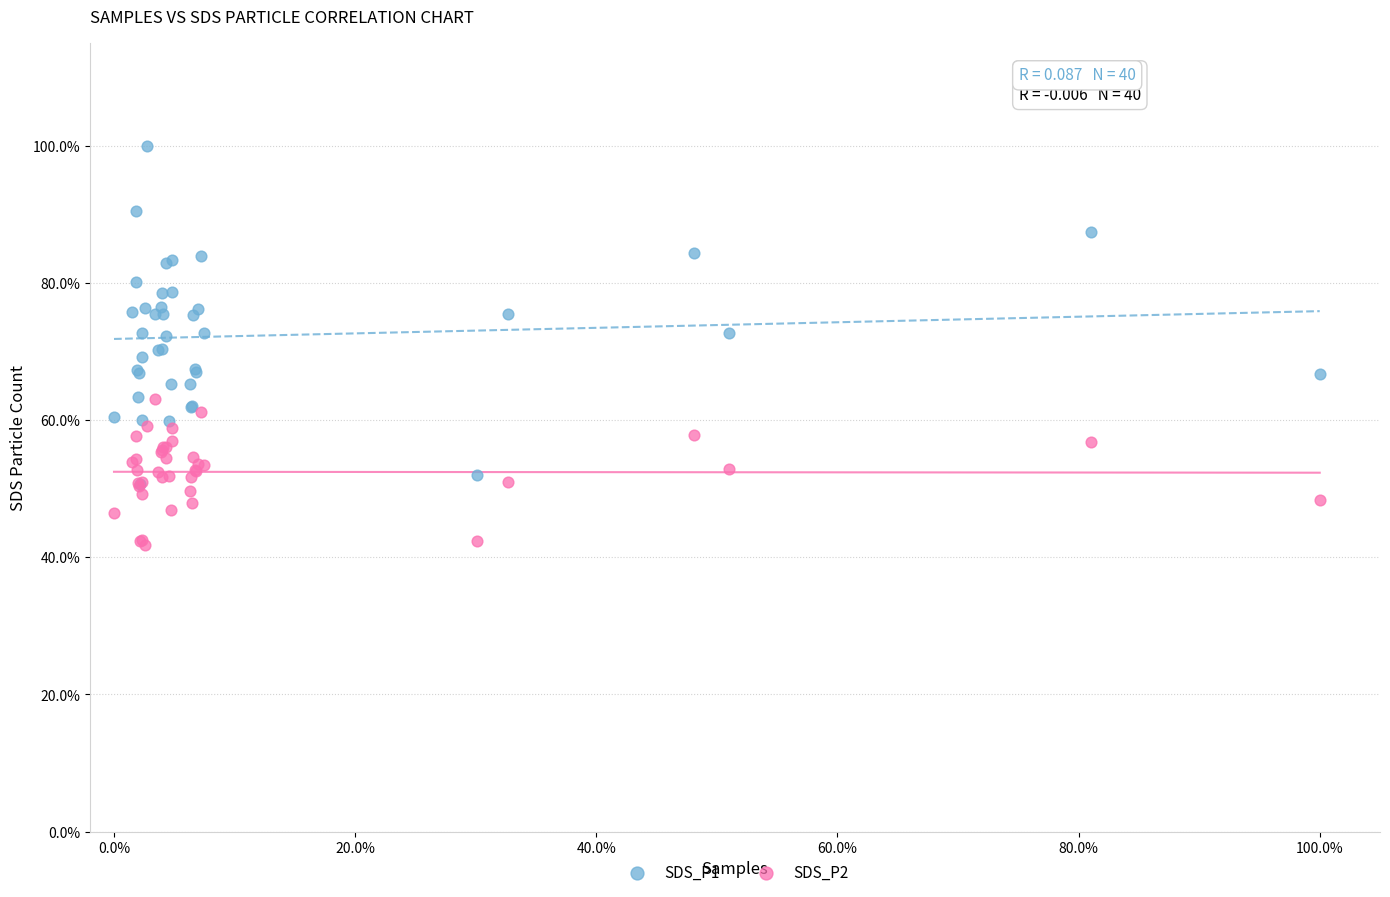

Which series has the largest Y range (max minus min)?

SDS_P1